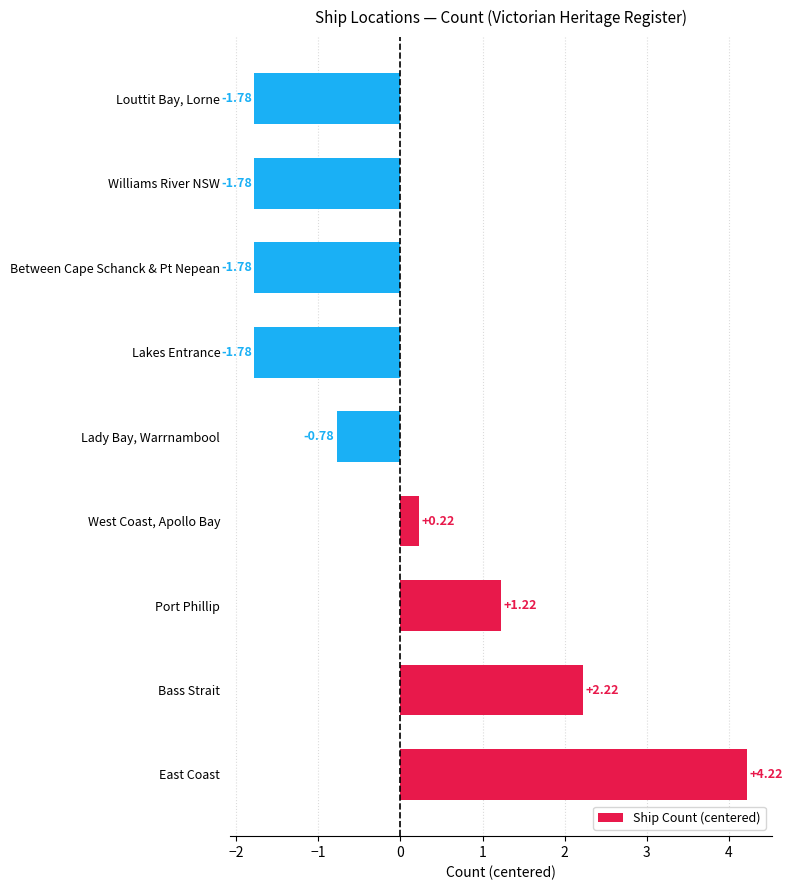

Count the number of values greater than 0.

4